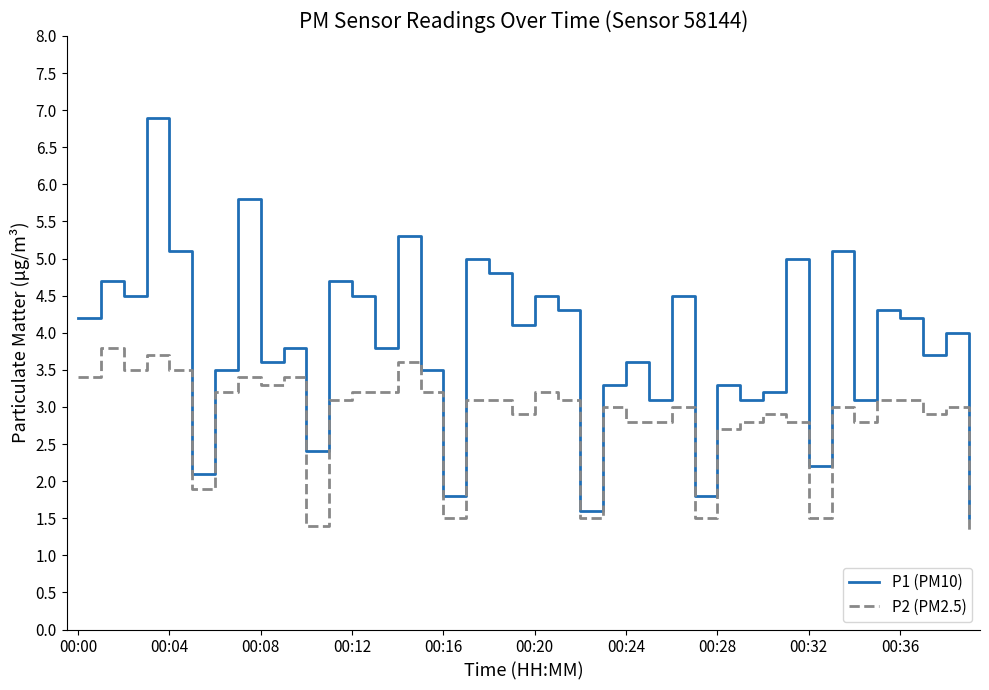

What is the difference between the maximum and minimum values in the P1 (PM10) series?

5.4